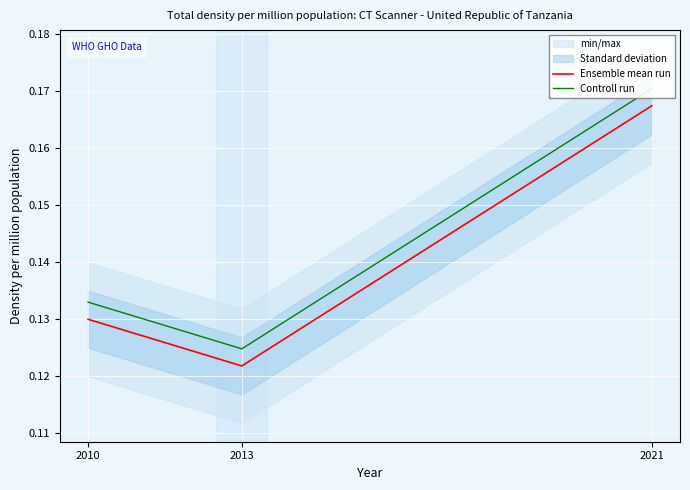

How many lines are shown in the chart?

2